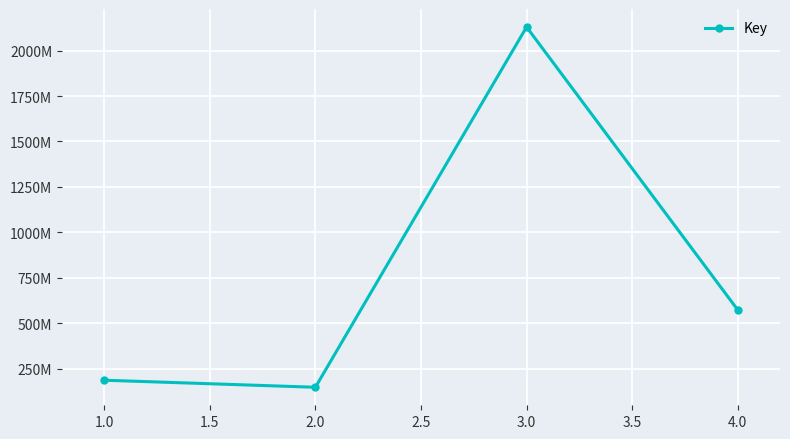

Does the chart have visible grid lines?

Yes